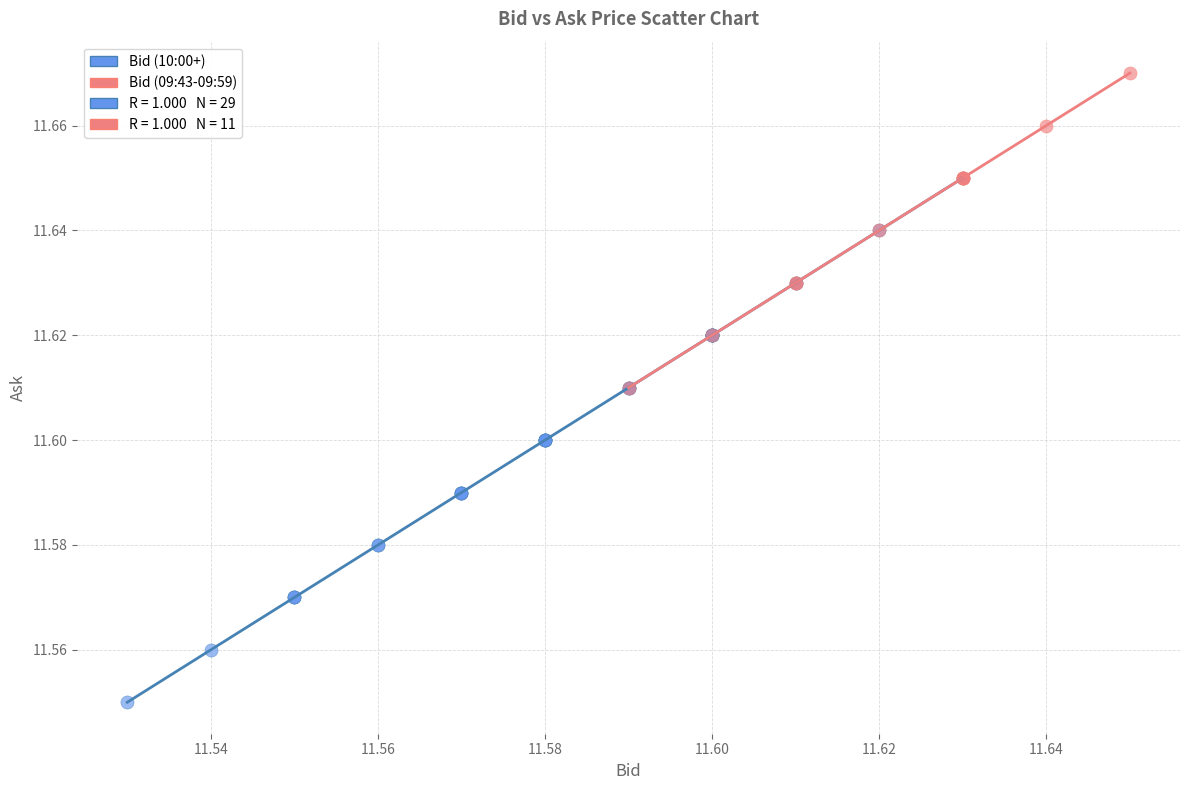

Which series contains the lowest Y value?

Bid (10:00+)